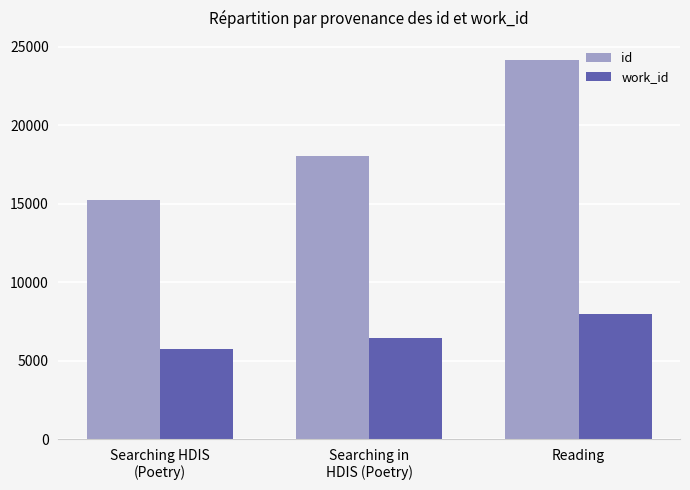

Where is id nearest to the value 19704?

Searching in
HDIS (Poetry)